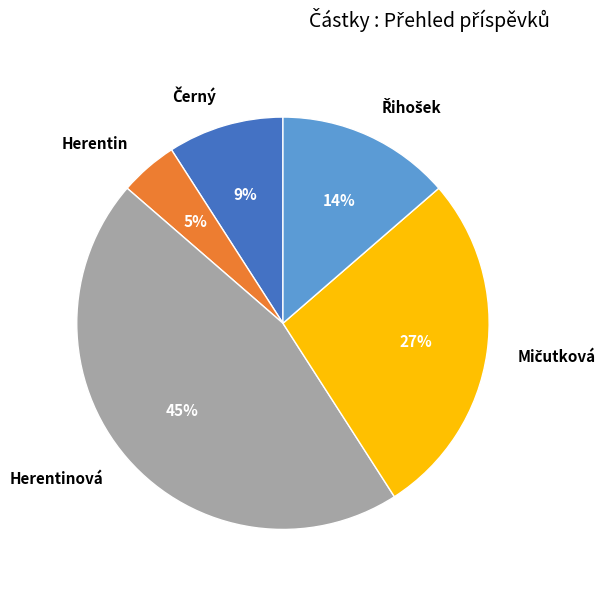

Which slice is the largest?

Herentinová